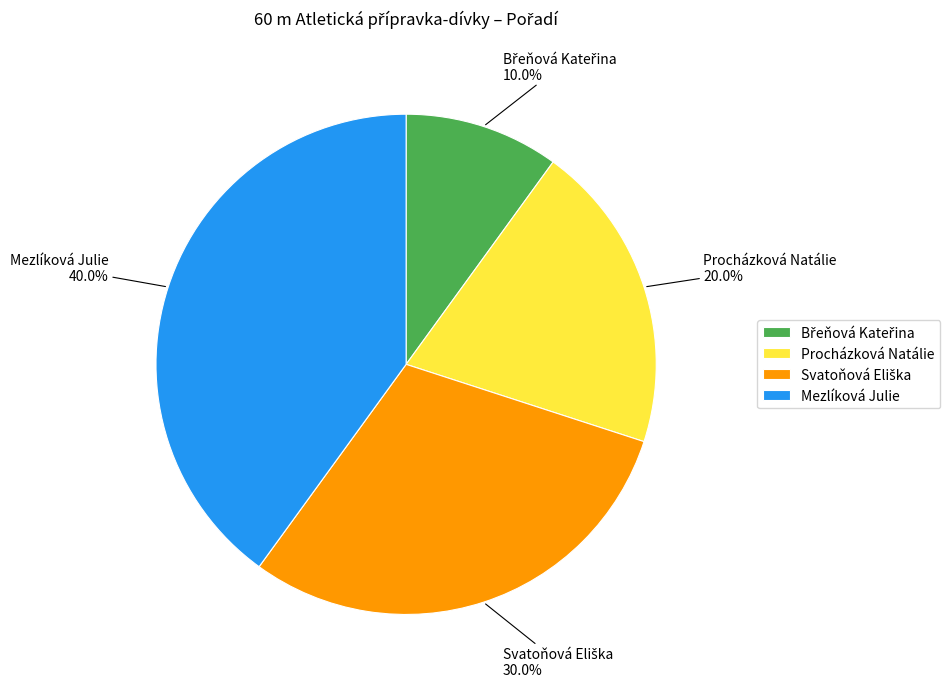

Is there any slice that represents more than half of the pie?

No